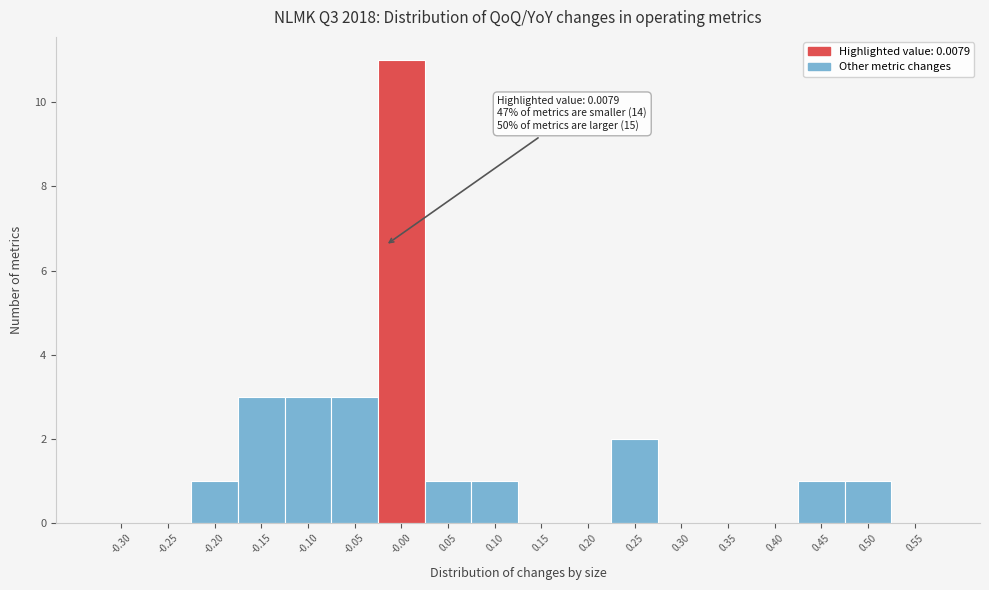

Reading left to right, what are all the values shown in this chart?

-0.30=0	-0.25=0	-0.20=1	-0.15=3	-0.10=3	-0.05=3	-0.00=11	0.05=1	0.10=1	0.15=0	0.20=0	0.25=2	0.30=0	0.35=0	0.40=0	0.45=1	0.50=1	0.55=0